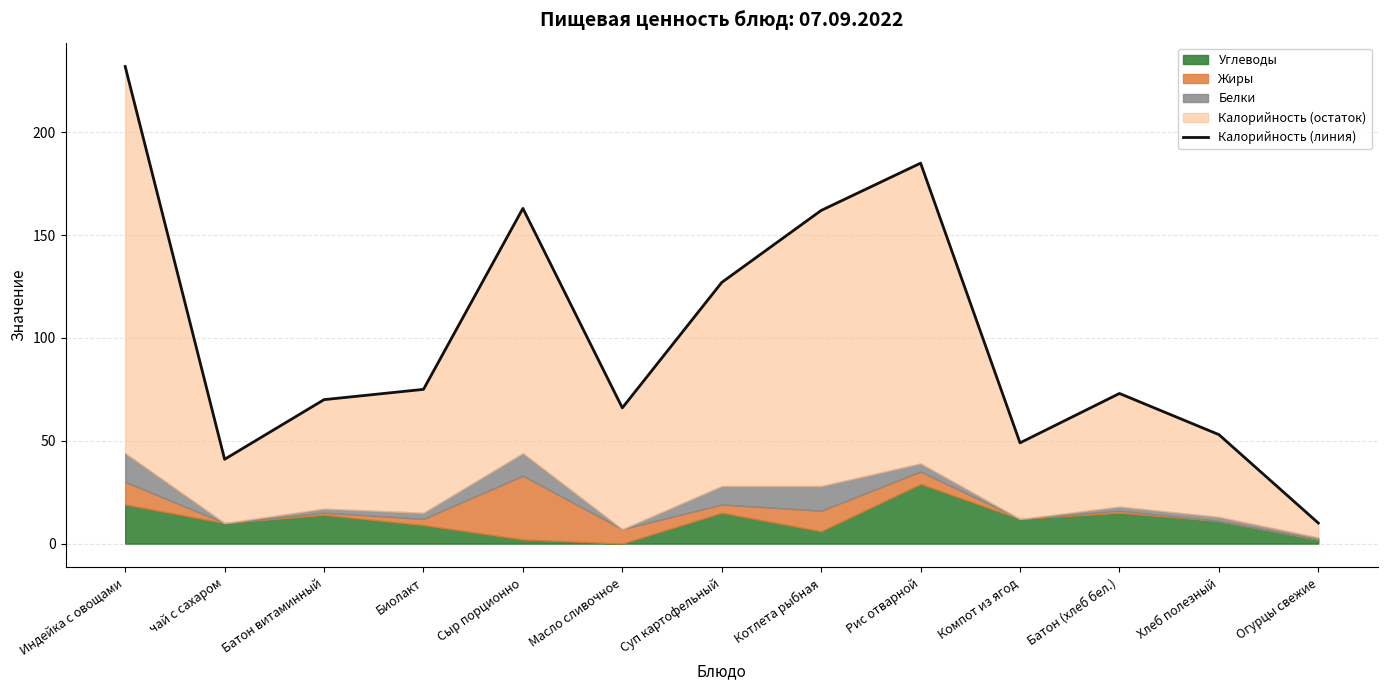

Count the number of values greater than 73.

6